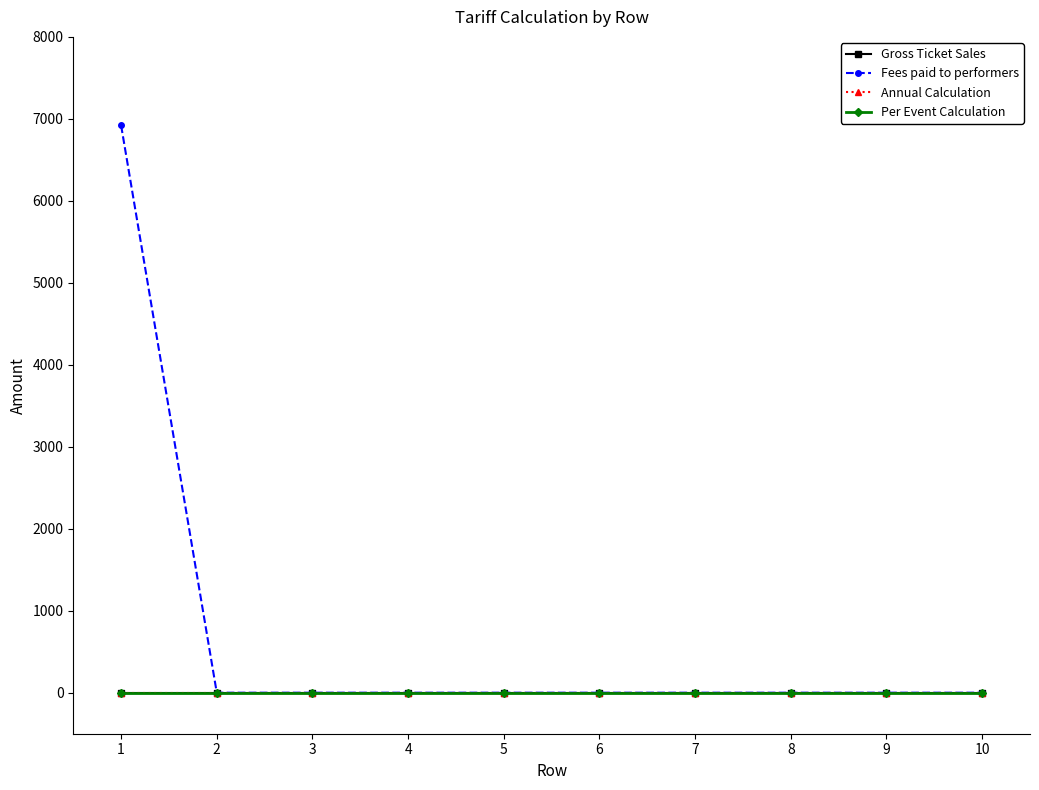

True or false: Per Event Calculation and Gross Ticket Sales intersect in this chart.

False